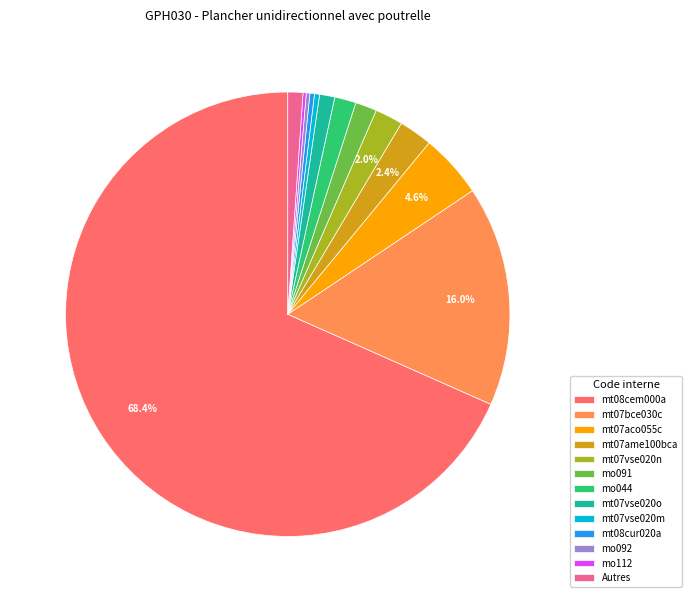

Which category has the biggest portion of the pie?

mt08cem000a